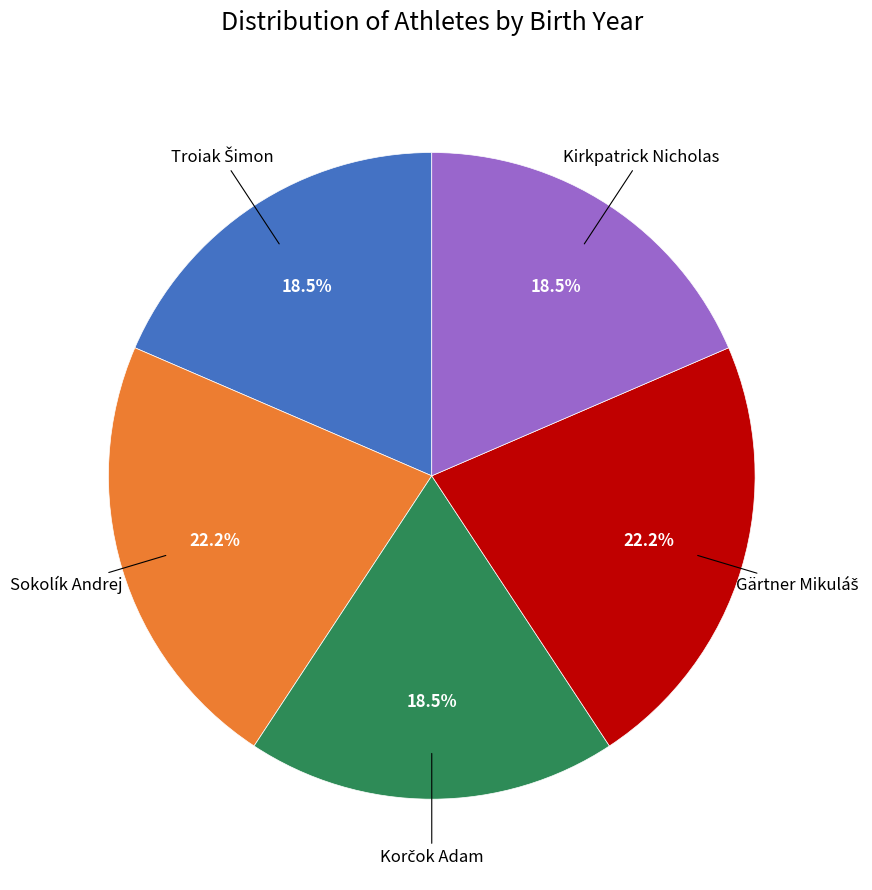

Is there any slice that represents more than half of the pie?

No